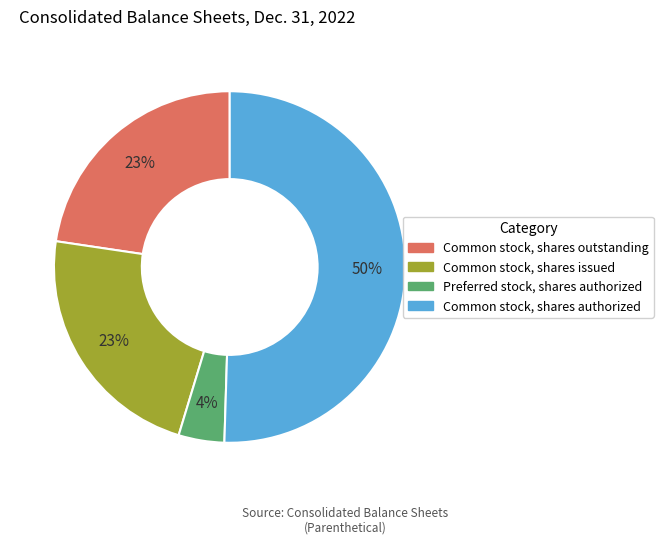

Combined, do Common stock, shares outstanding and Common stock, shares authorized account for over 50%?

Yes